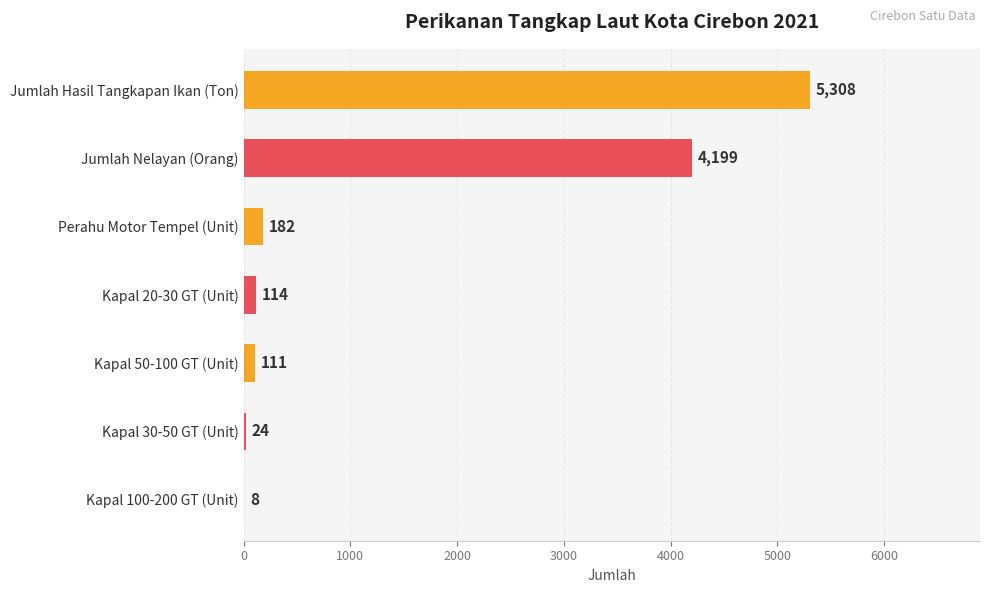

Where is the data nearest to the value 2657?

Jumlah Nelayan (Orang)